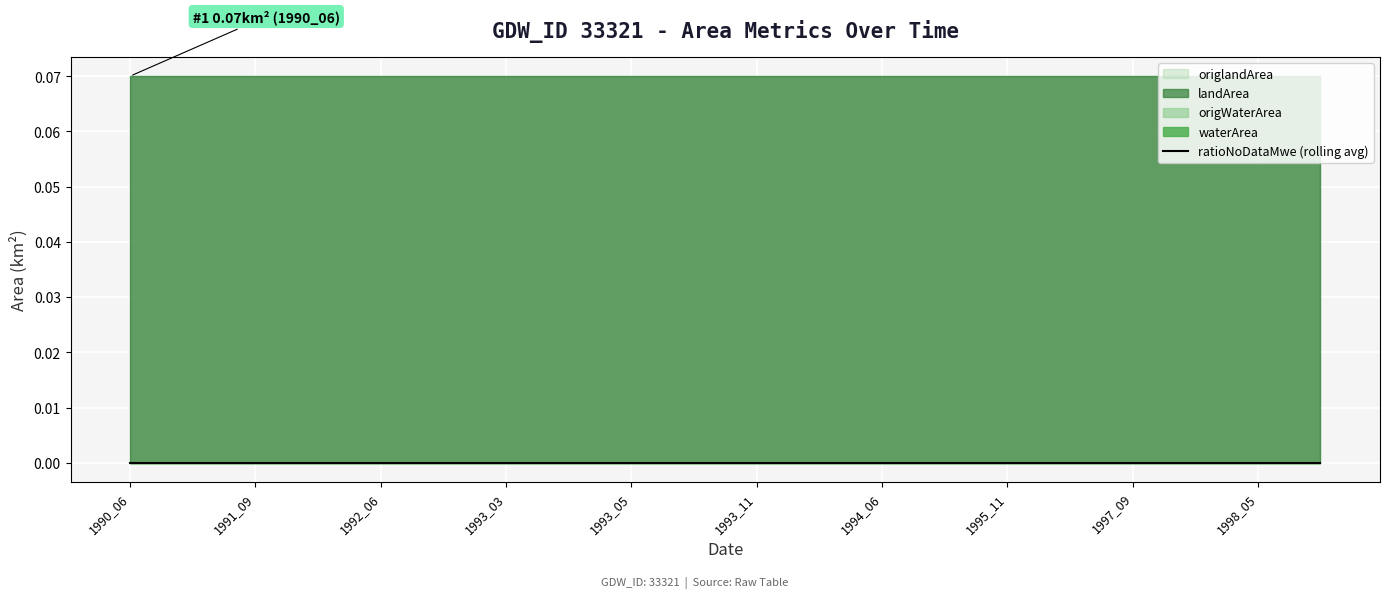

Is it true that landArea equals 0.1 at 1993_06?

True